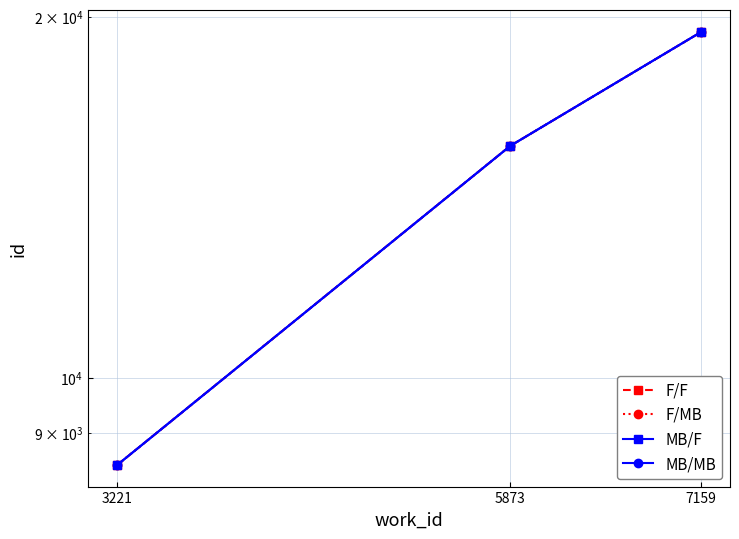

Is it true that MB/MB equals 27800 at 5873?

False